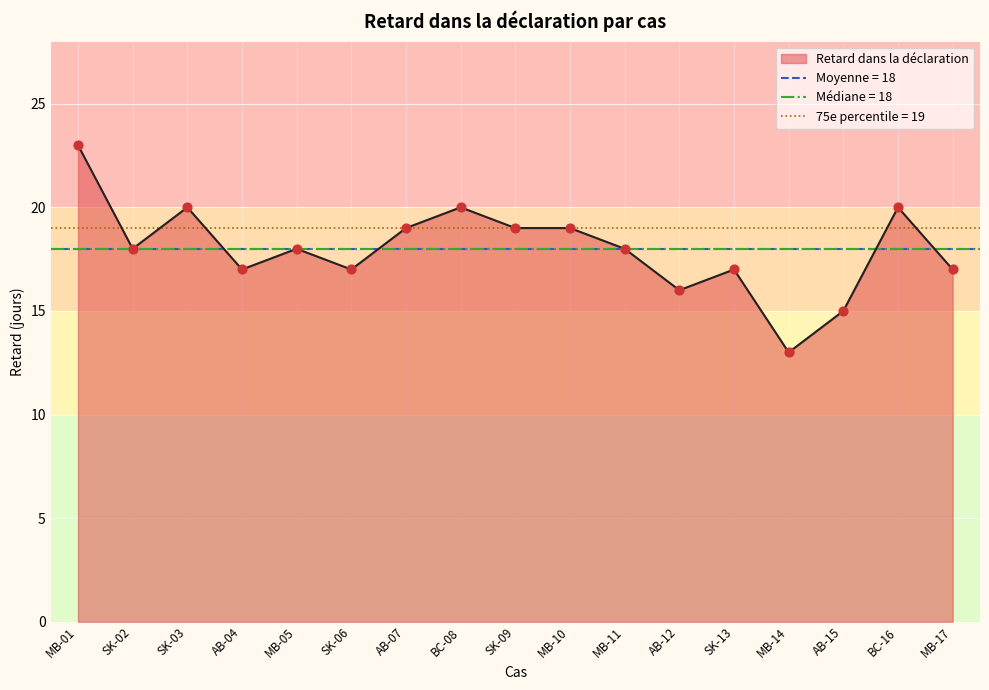

What is the change in value from MB-01 to SK-13?

-6